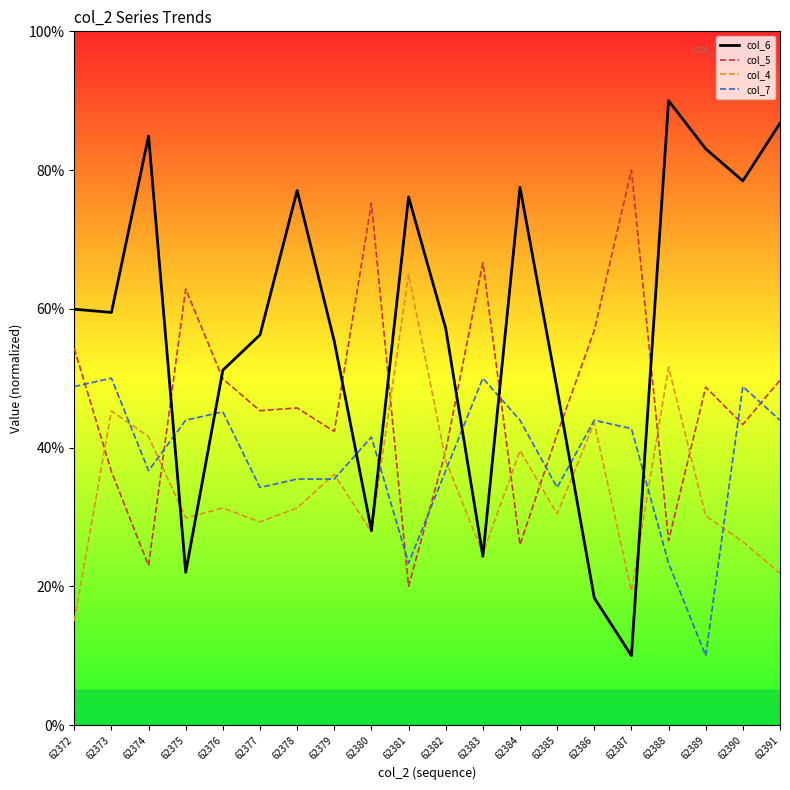

How many times do col_4 and col_5 cross each other?

8